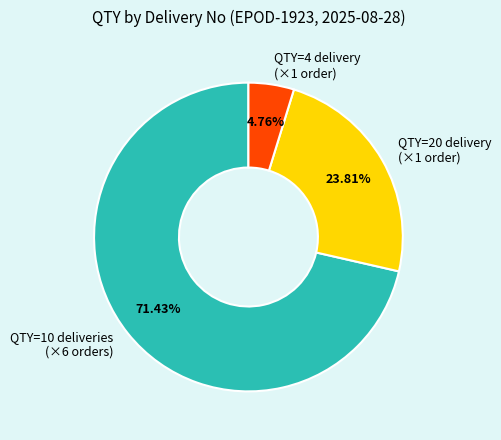

How many slices are in this pie chart?

3